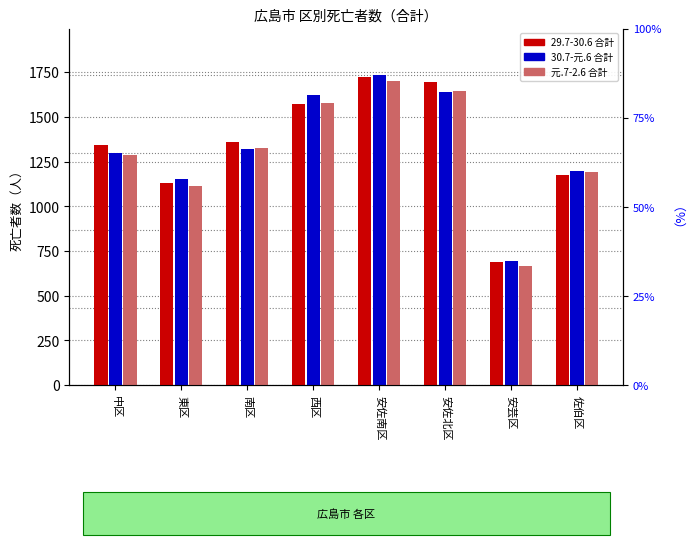

How many data points in 29.7-30.6 合計 are above 1357?

3